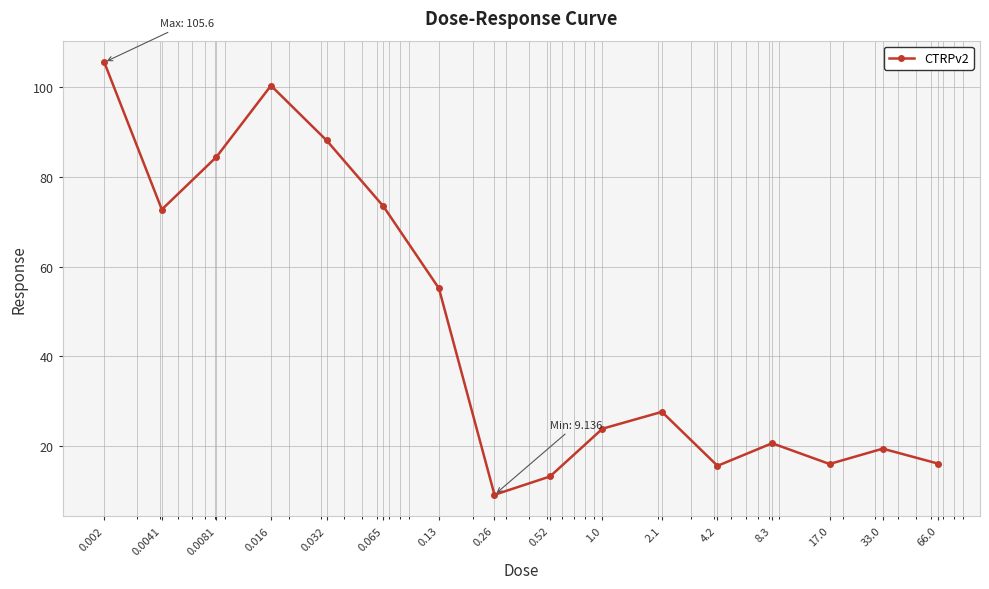

What is the value of the 6th point from the left?

73.5